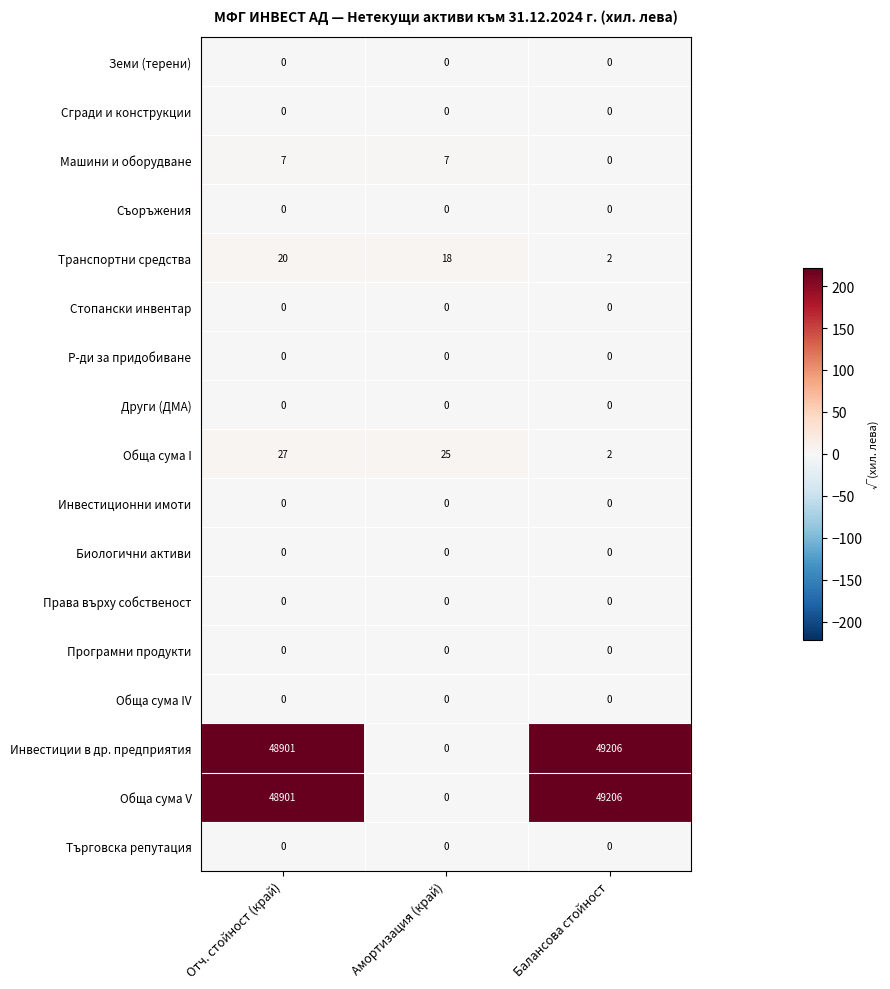

Is the value of Инвестиции в др. предприятия at Отч. стойност (край) greater than the value of Стопански инвентар at Балансова стойност?

Yes